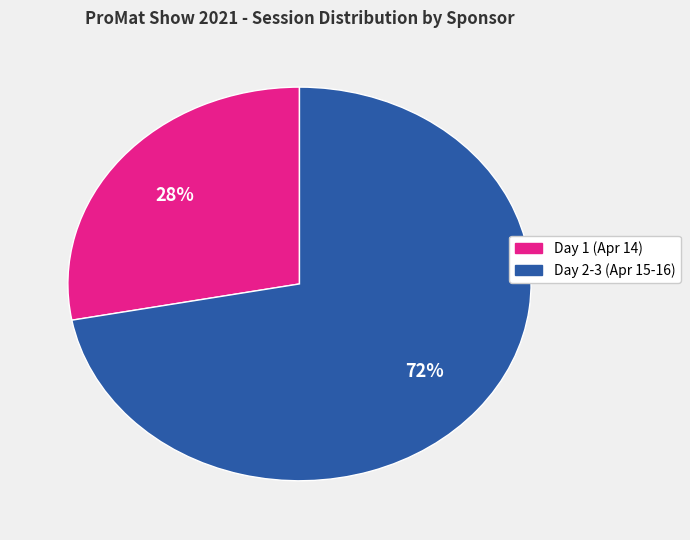

Is there any slice that represents more than half of the pie?

Yes